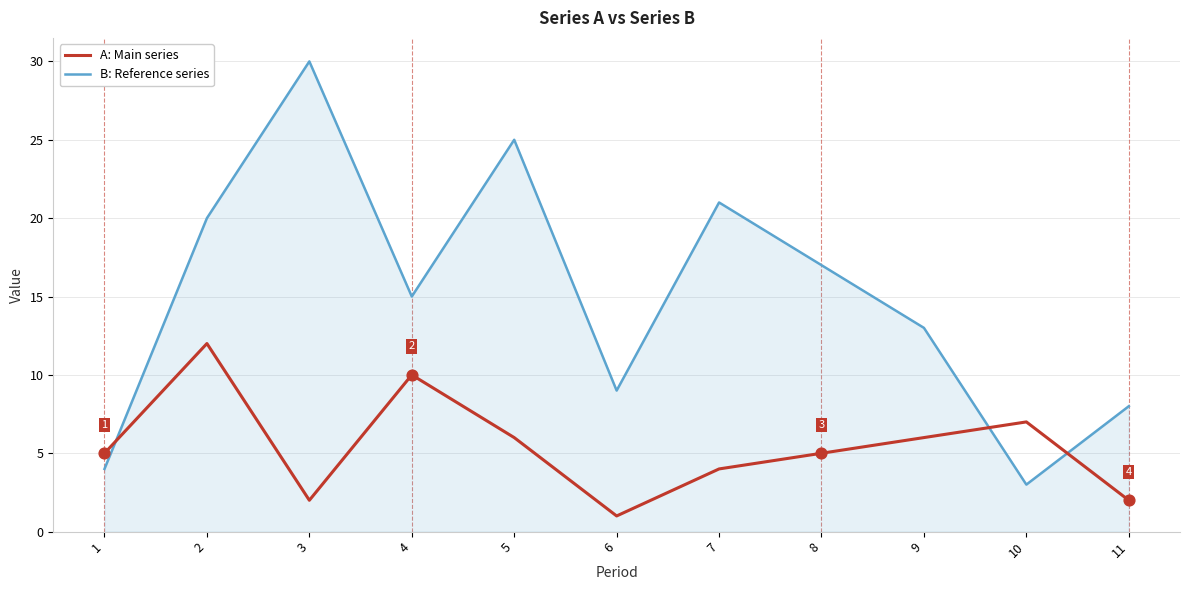

What are all the series names shown in the legend?

A: Main series, B: Reference series